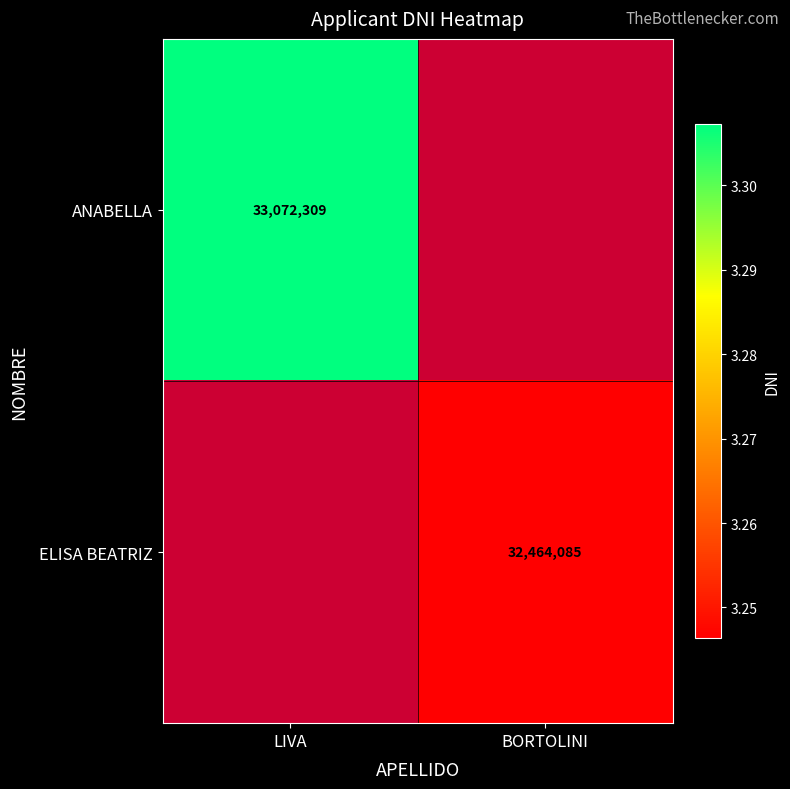

Count the number of categories in the chart.

2